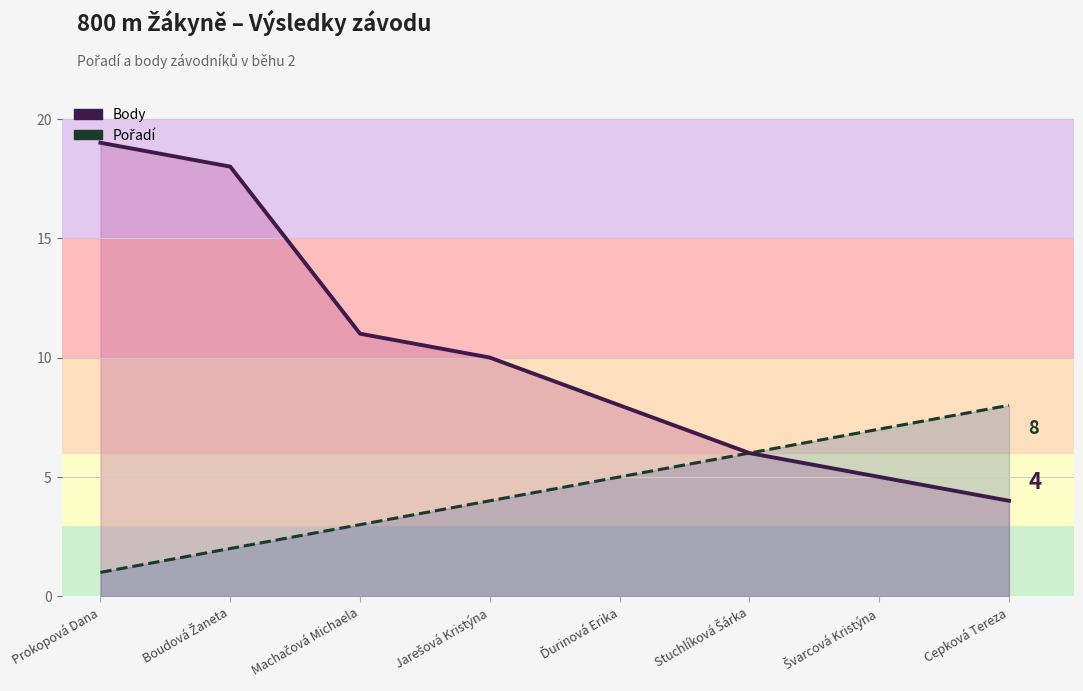

What are all the series names shown in the legend?

Body, Pořadí